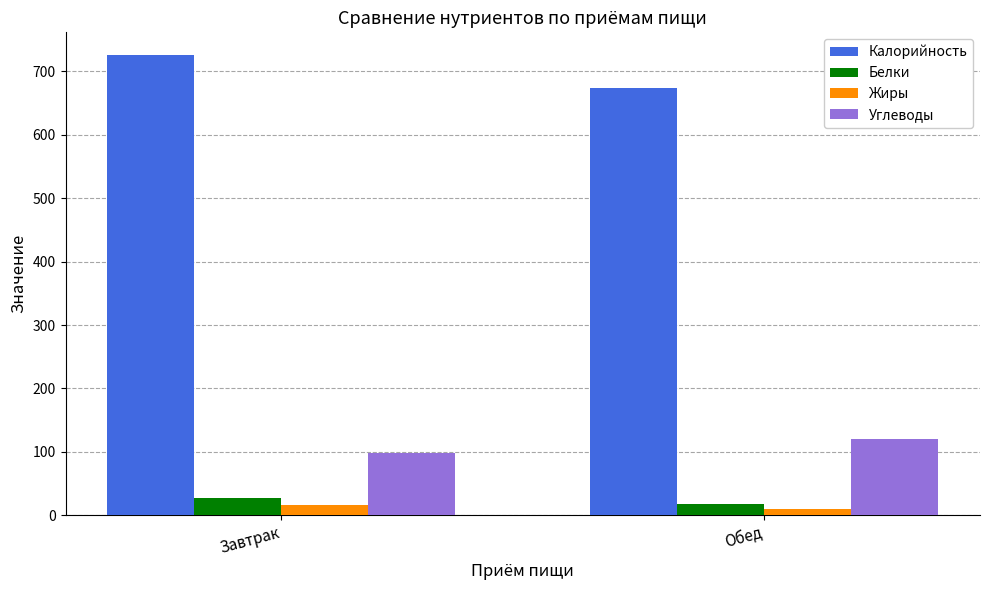

How many groups of bars are there?

2